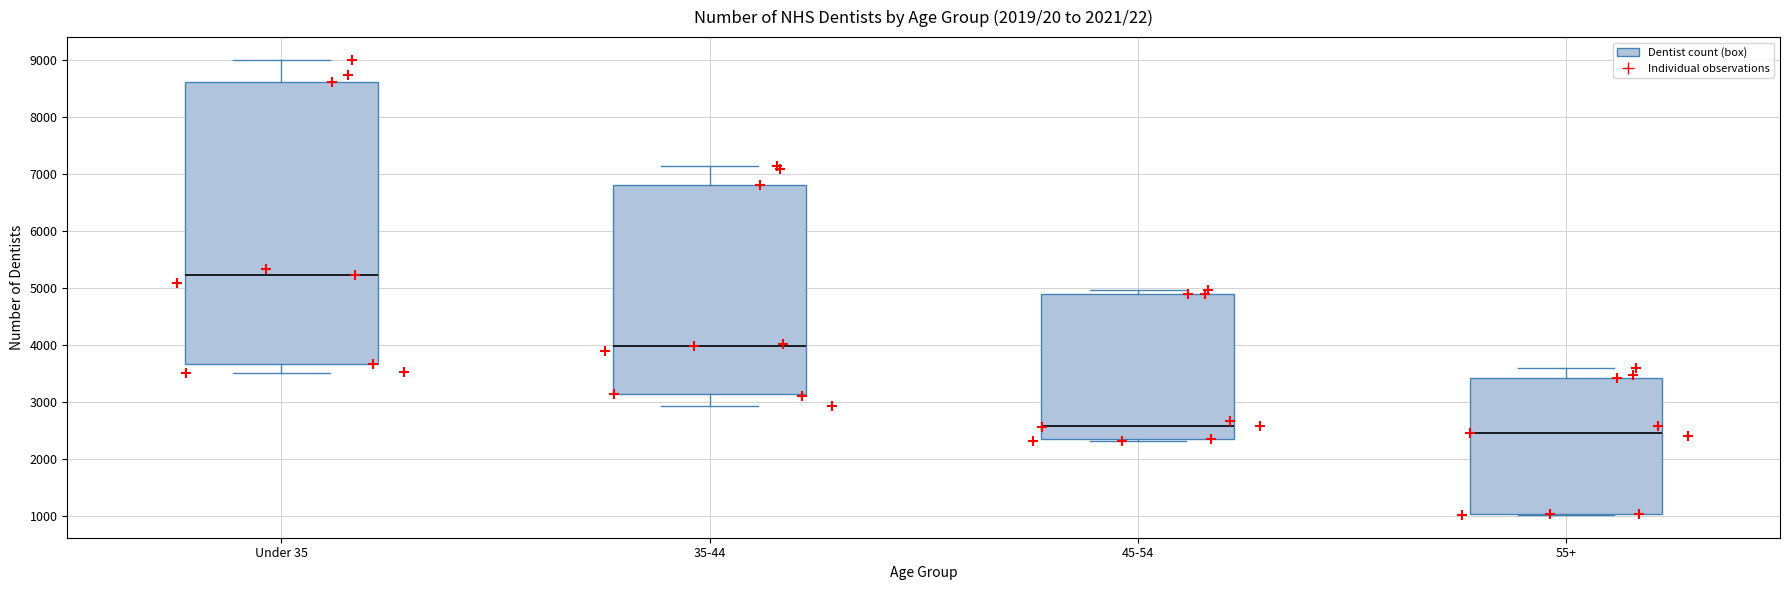

Reading left to right, transcribe this box plot: for each box, give where its median line is, the range the box spans, and where its two whiskers end, as read against the y-axis. The values are not printed on the chart, so give them approximately, as read against the axis.

Under 35: median 5200, box 3700 to 8600, whiskers 3500 to 9000
35-44: median 4000, box 3100 to 6800, whiskers 2900 to 7200
45-54: median 2600, box 2400 to 4900, whiskers 2300 to 5000
55+: median 2500, box 1000 to 3400, whiskers 1000 to 3600